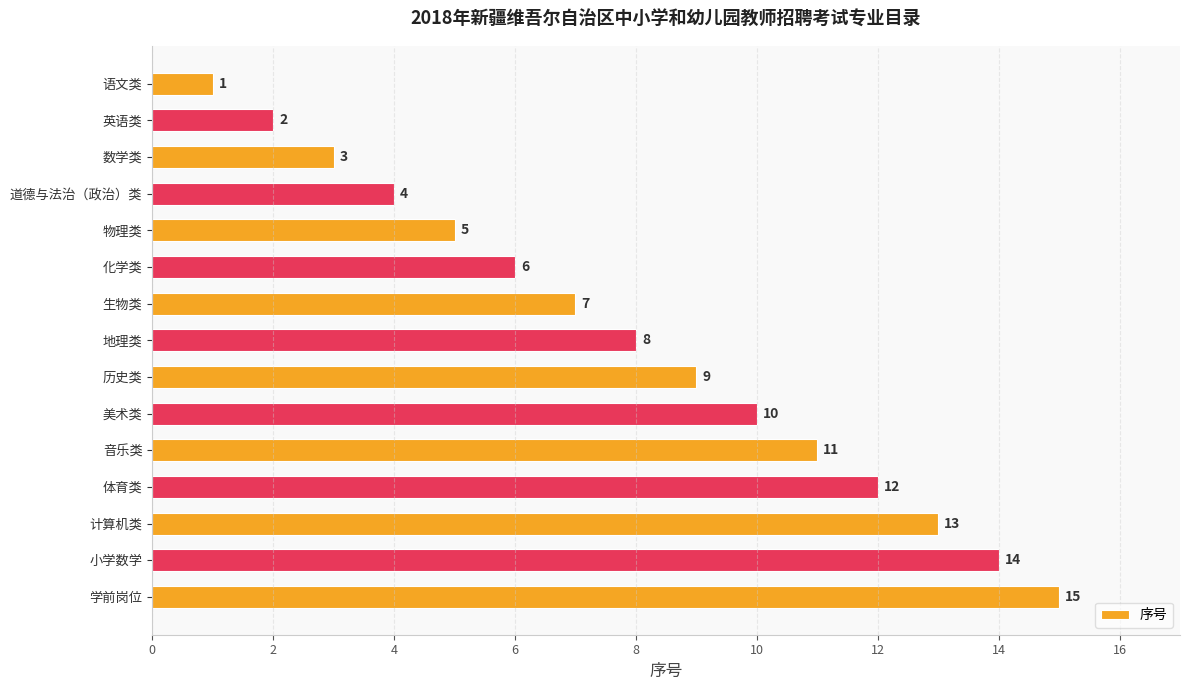

What is the change in value from 英语类 to 体育类?

+10